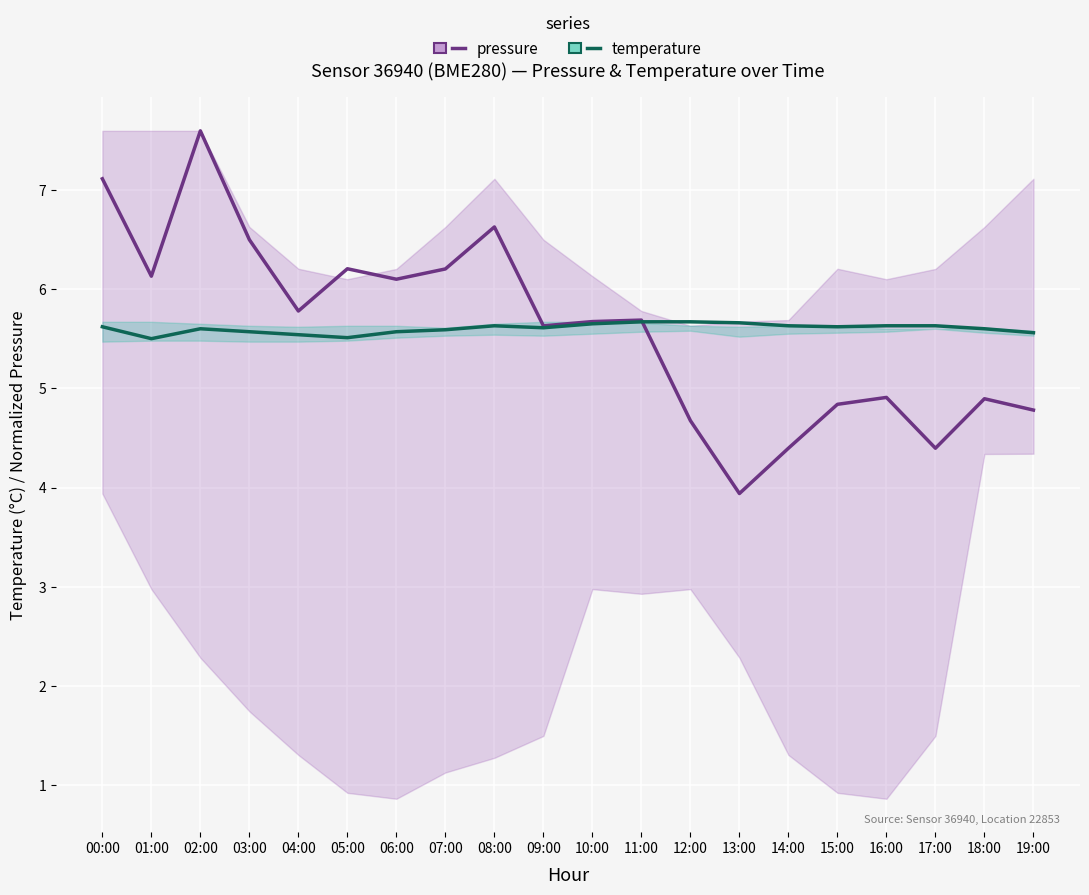

The value of temperature at 10:00 is 8.9. True or false?

False